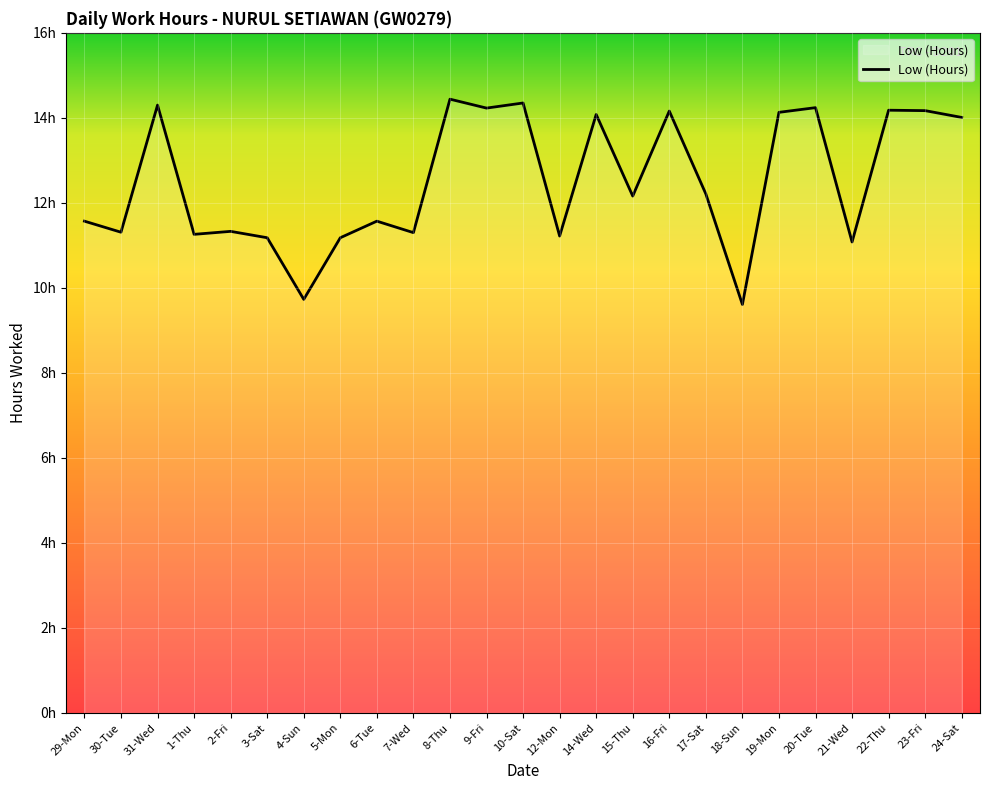

Reading right to left, extract all data points from this chart.

24-Sat=14.0	23-Fri=14.2	22-Thu=14.2	21-Wed=11.1	20-Tue=14.2	19-Mon=14.1	18-Sun=9.6	17-Sat=12.2	16-Fri=14.2	15-Thu=12.2	14-Wed=14.1	12-Mon=11.2	10-Sat=14.3	9-Fri=14.2	8-Thu=14.4	7-Wed=11.3	6-Tue=11.6	5-Mon=11.2	4-Sun=9.7	3-Sat=11.2	2-Fri=11.3	1-Thu=11.3	31-Wed=14.3	30-Tue=11.3	29-Mon=11.6